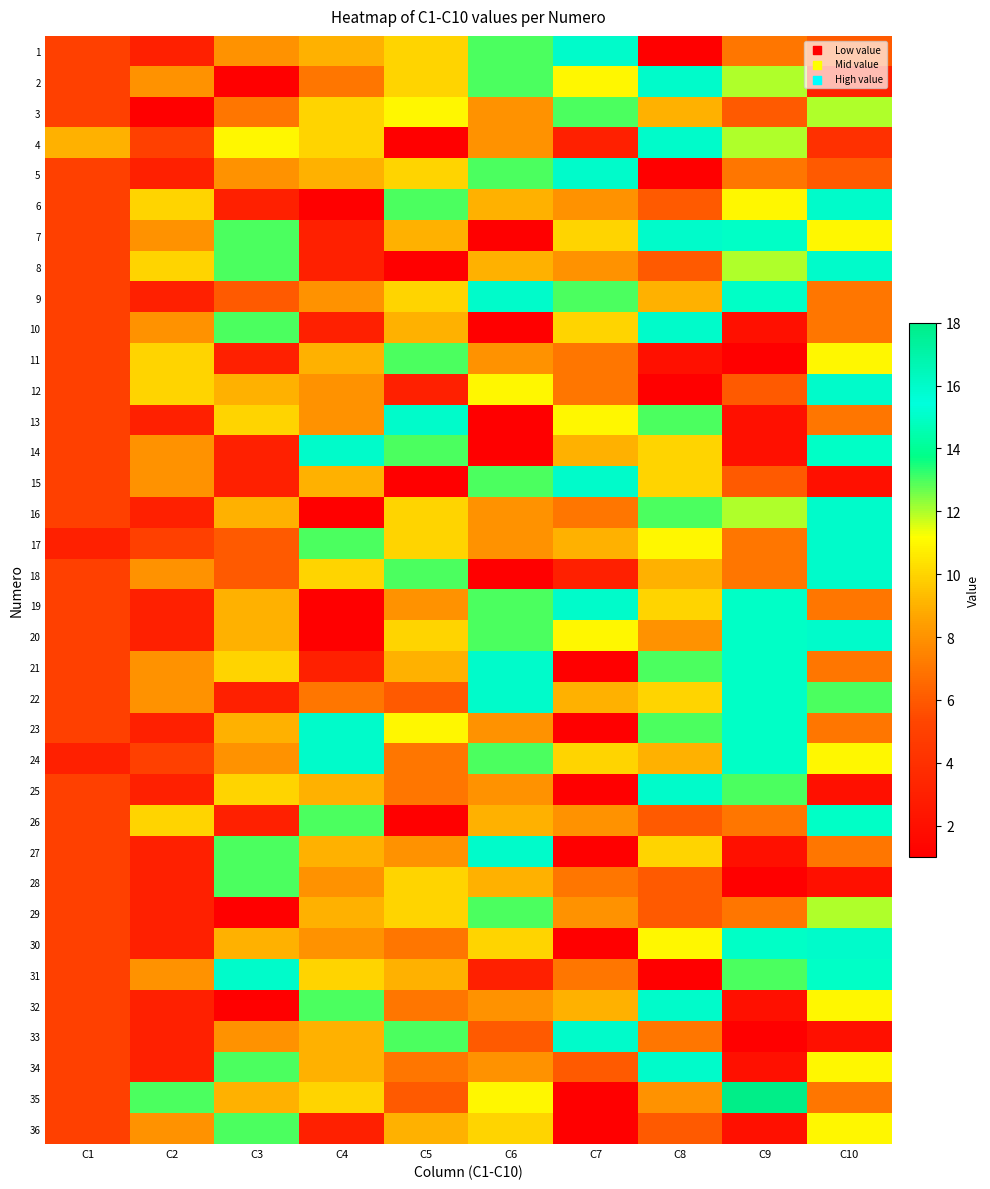

Which has a higher value, C7 or C4?

C7